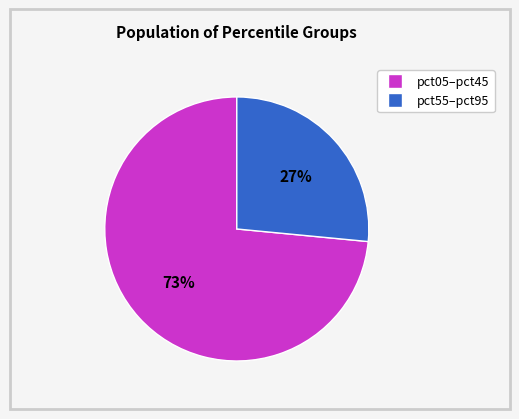

To the nearest percent, what is the average slice percentage?

50%